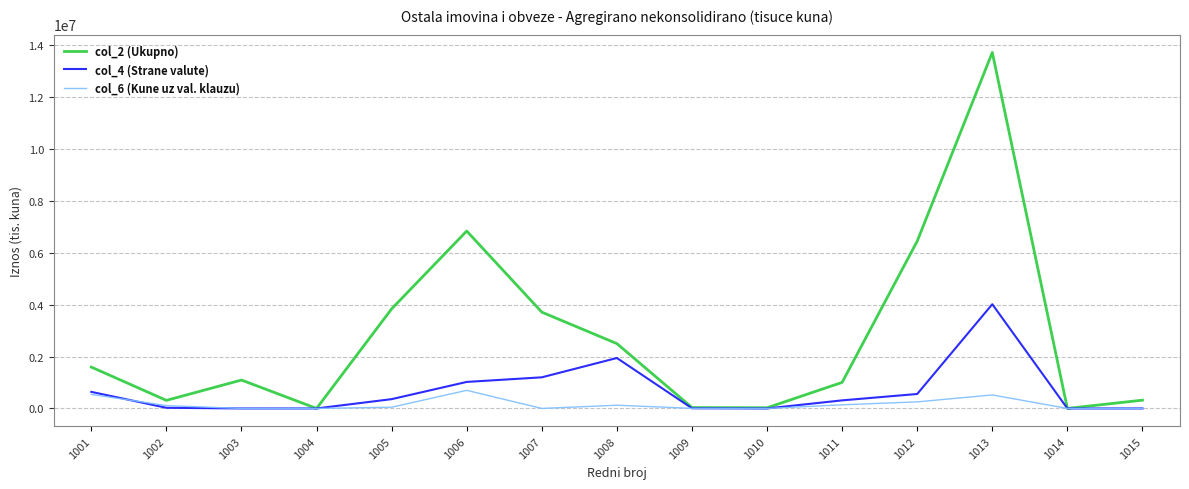

Which series has the largest range (max minus min)?

col_2 (Ukupno)